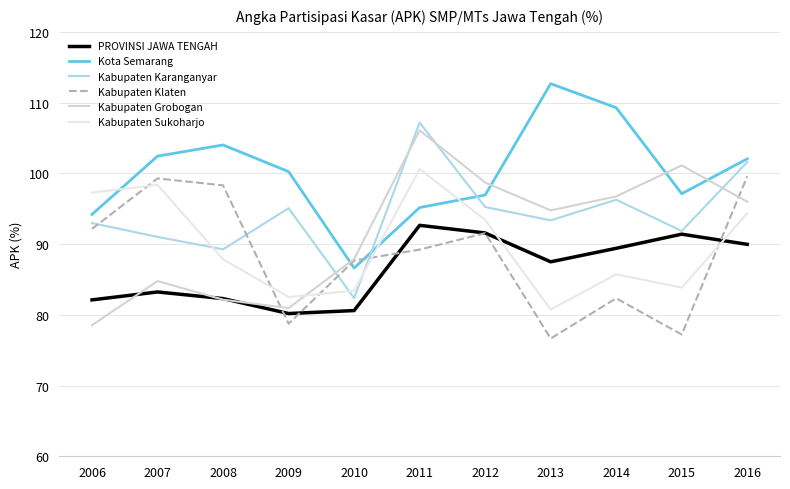

At which label does PROVINSI JAWA TENGAH reach its minimum?

2009